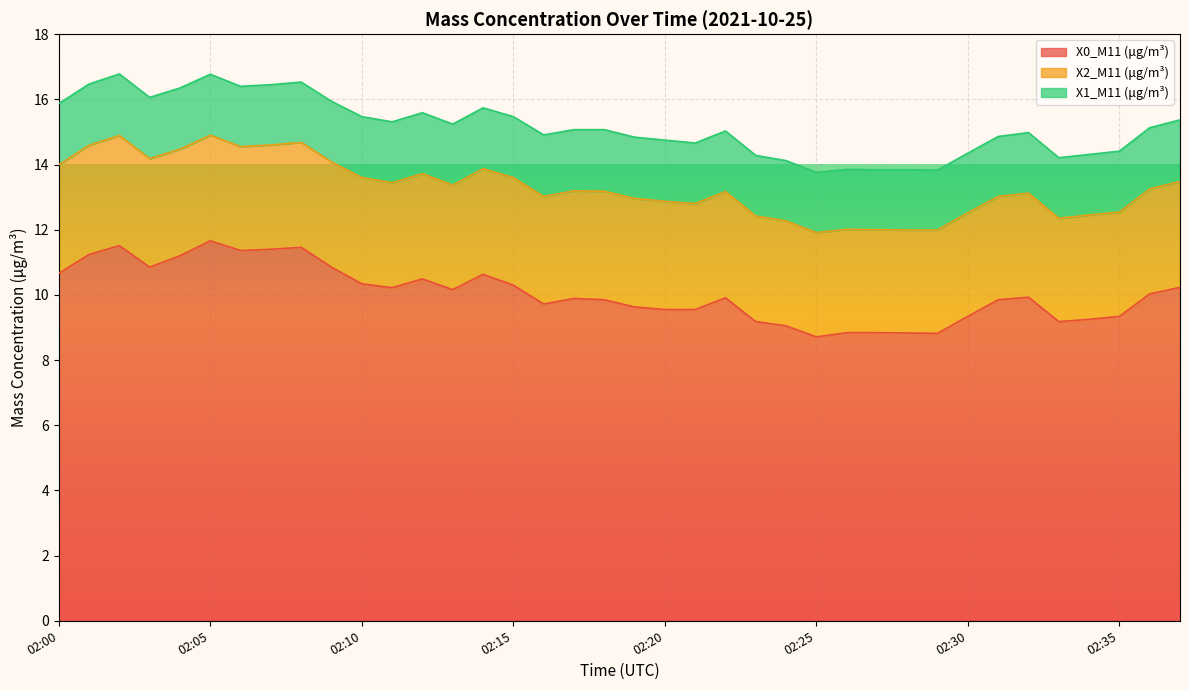

How many distinct data groups are displayed?

3